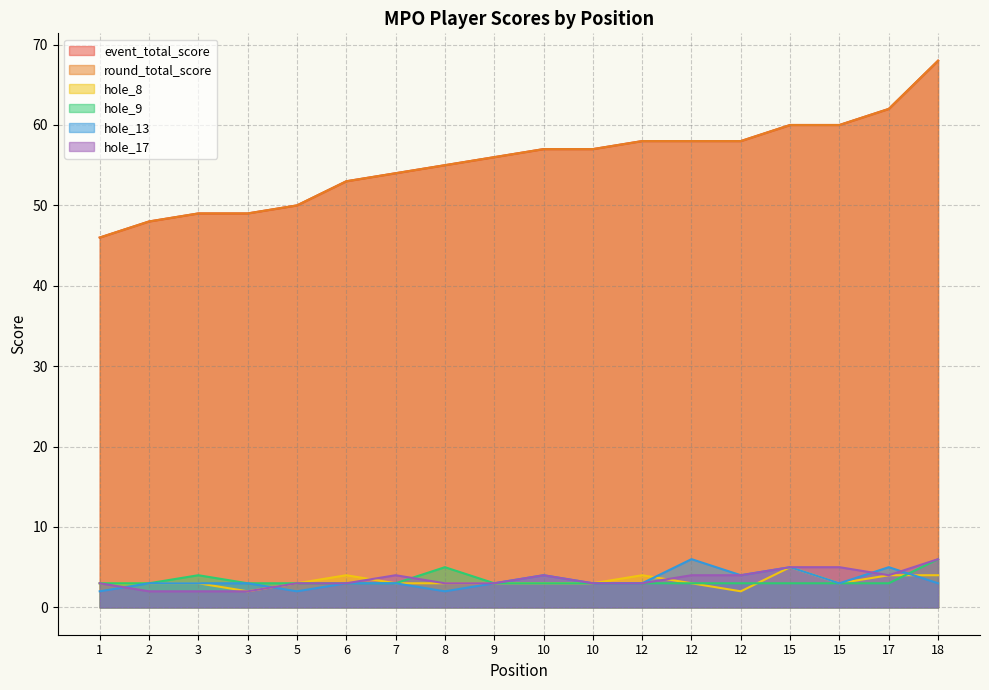

Is the value of hole_13 at 18 greater than the value of round_total_score at 15?

No